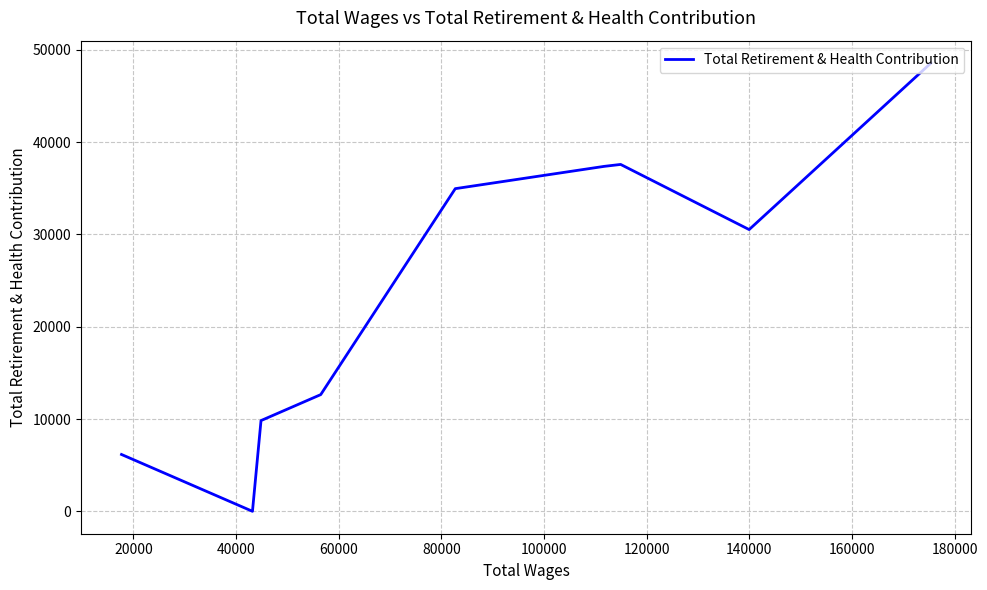

What is the difference between the maximum and second lowest values?

42404